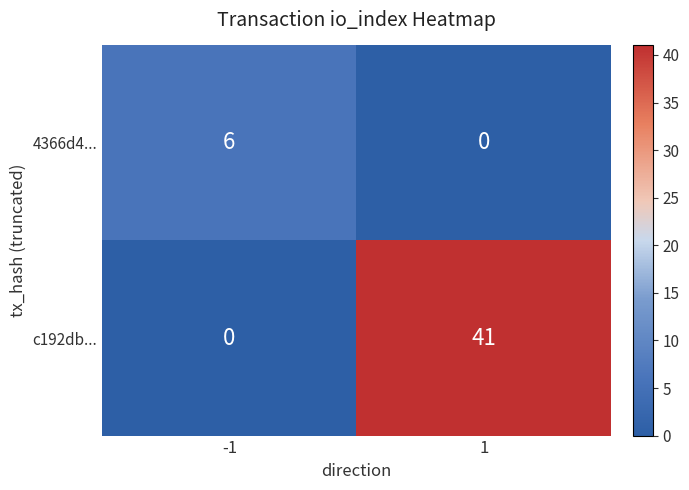

What is the spread (max minus min) of values at -1?

6